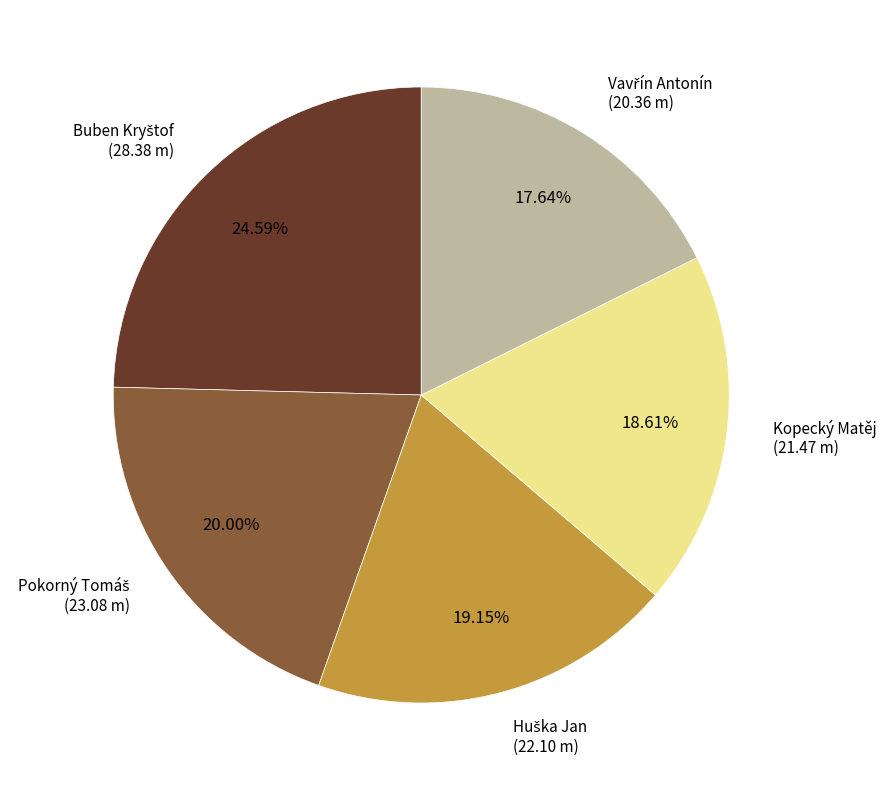

To the nearest percent, what is the difference between the largest and smallest slice percentages?

7%